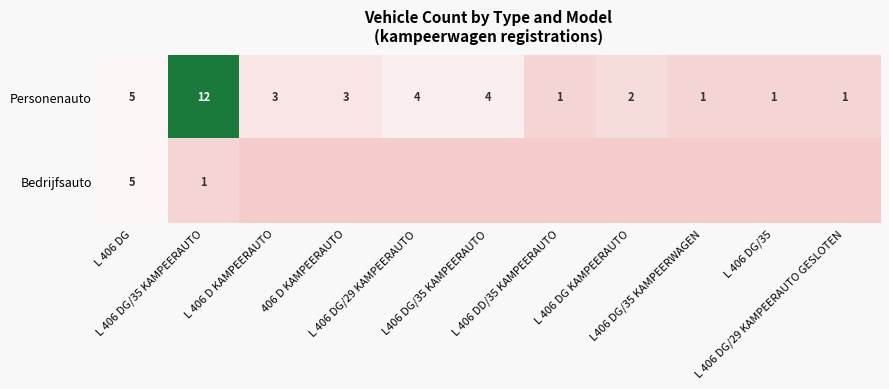

What is the difference between the second highest and second lowest values in the Personenauto series?

4